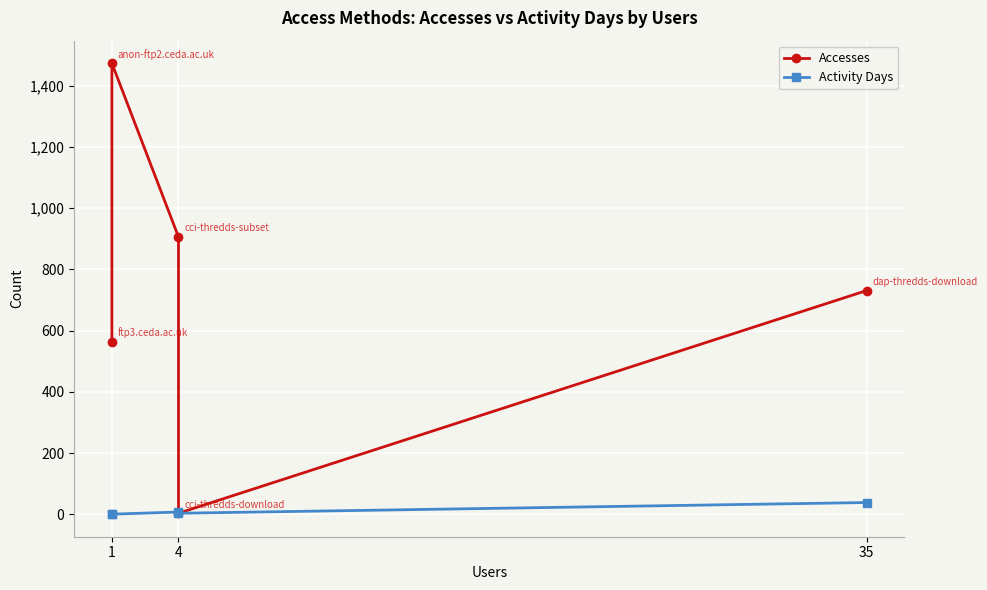

At how many categories does at least one series exceed 251?

4